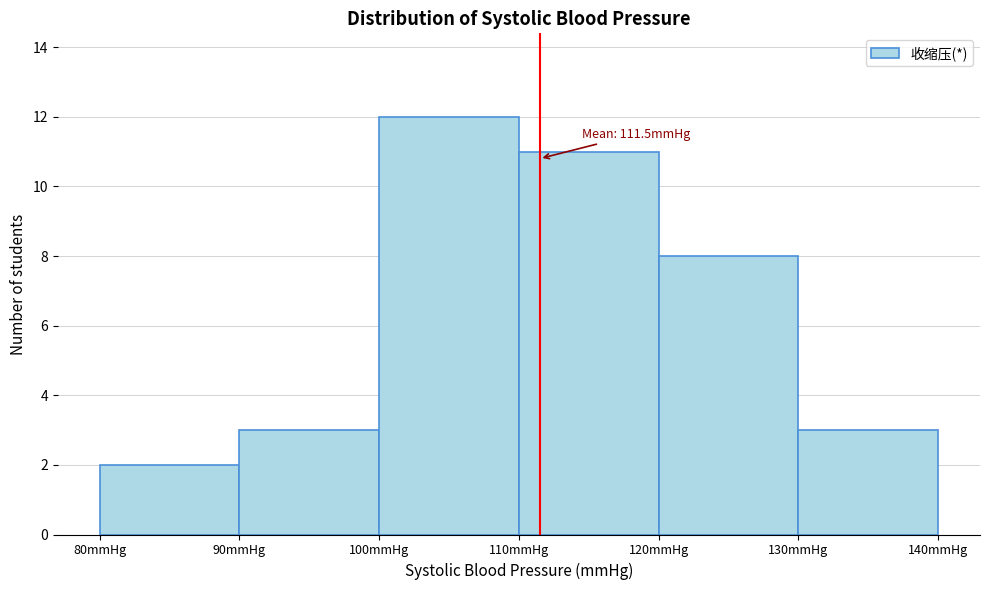

Which range on the x-axis has the tallest bar?

100 to 110